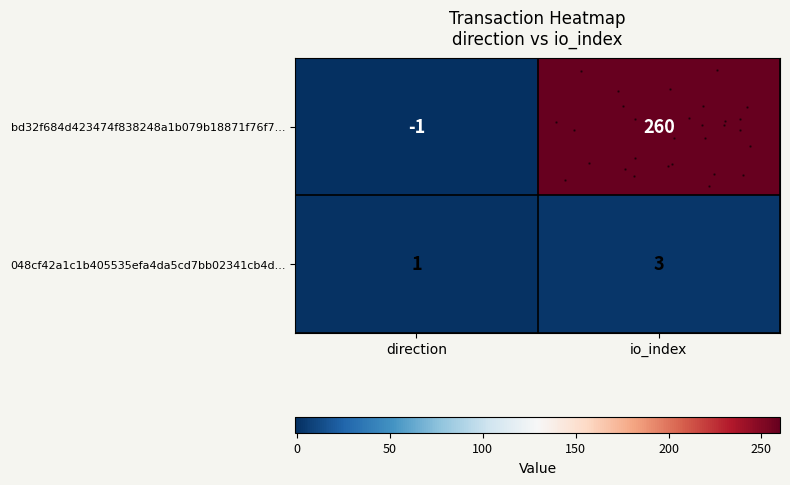

At which category is the sum across all series the highest?

io_index